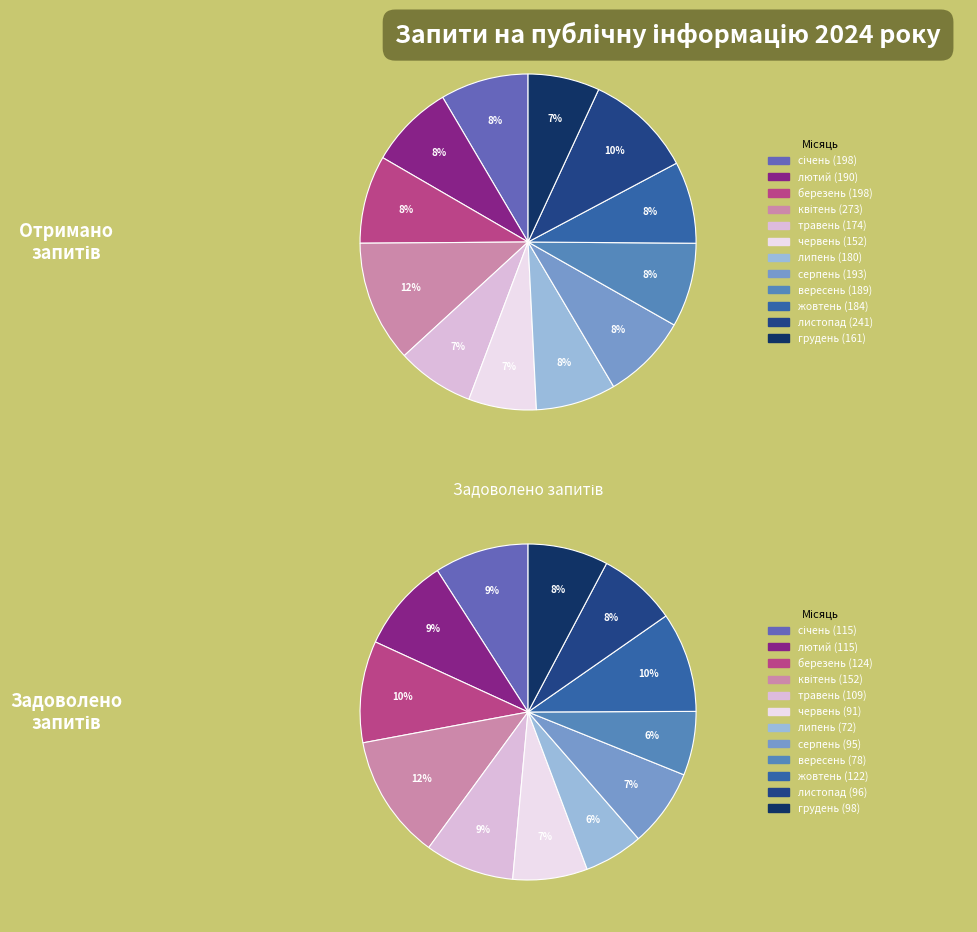

What percentage is the квітень 2024 року slice, to the nearest percent?

12%